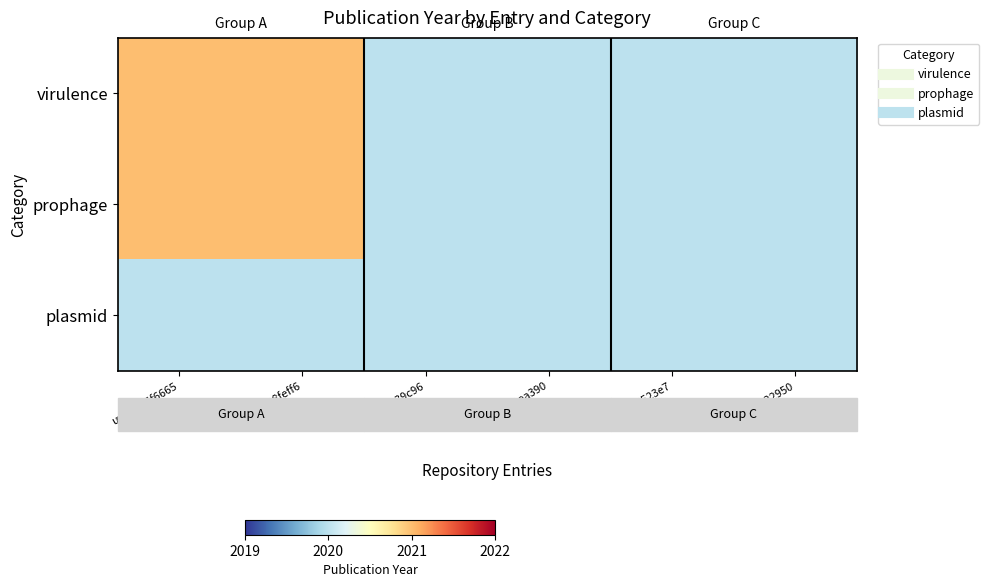

Which series has the widest spread of values?

virulence